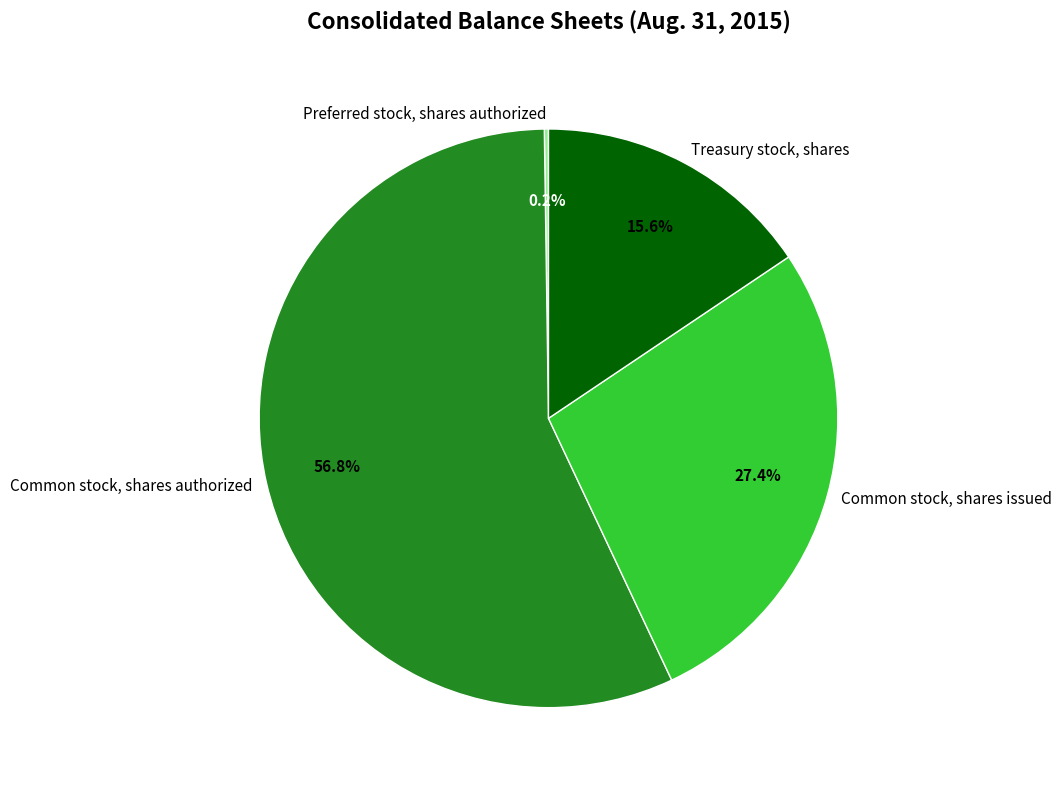

Approximately how many times larger is the value at Treasury stock, shares compared to Common stock, shares authorized?

0.3